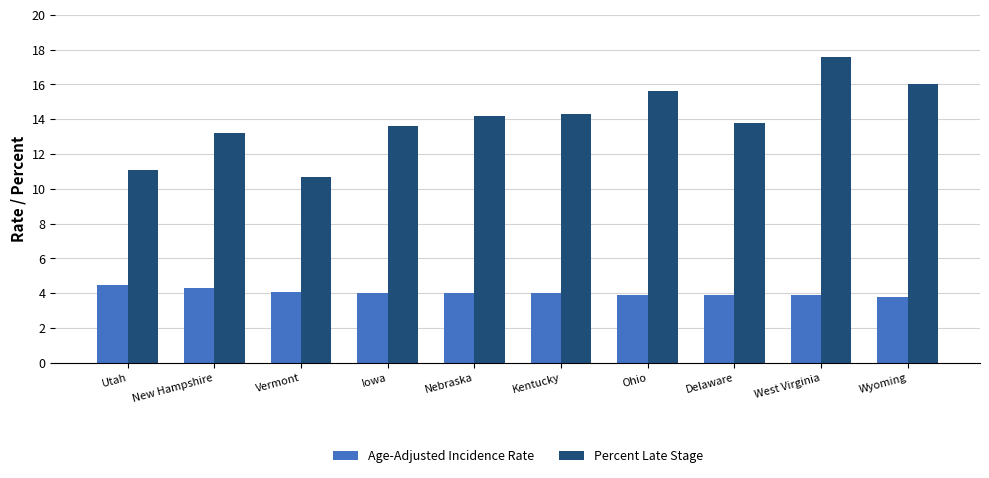

What is the value of the Percent Late Stage bar at the 3rd from the left?

10.7